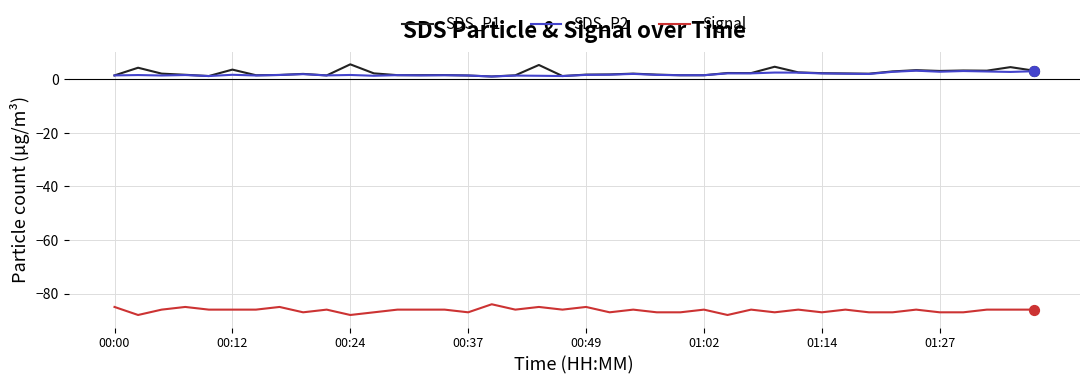

What is the greatest value displayed?

5.6